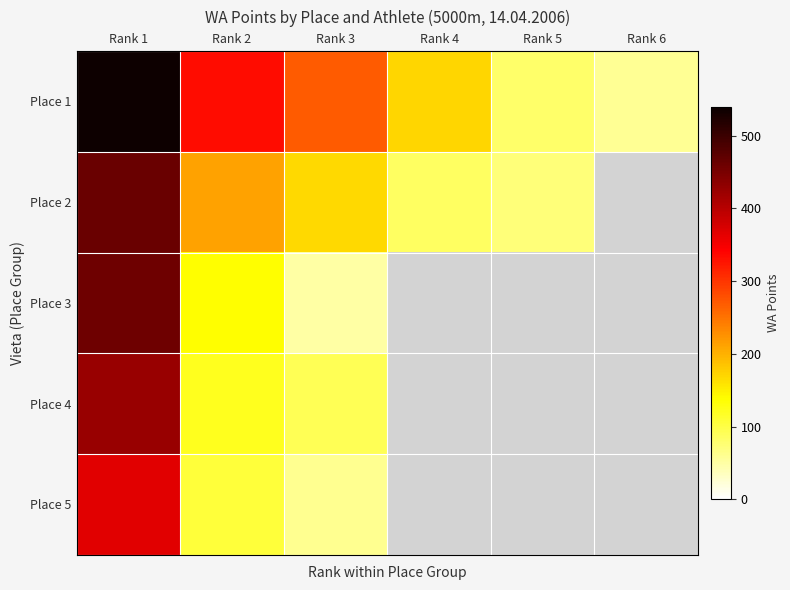

How many data points in Place 2 are above 168?

2